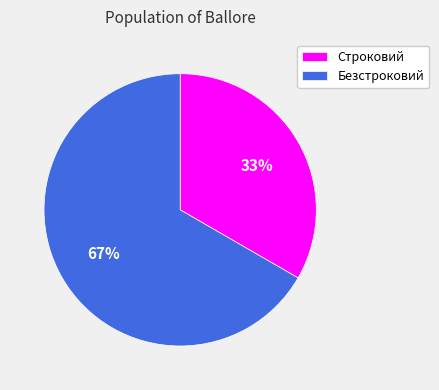

Is there a majority slice in this chart?

Yes